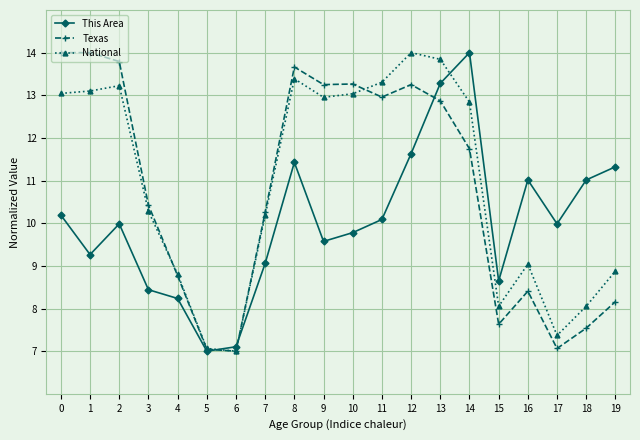

How many data points in This Area are less than 9?

5